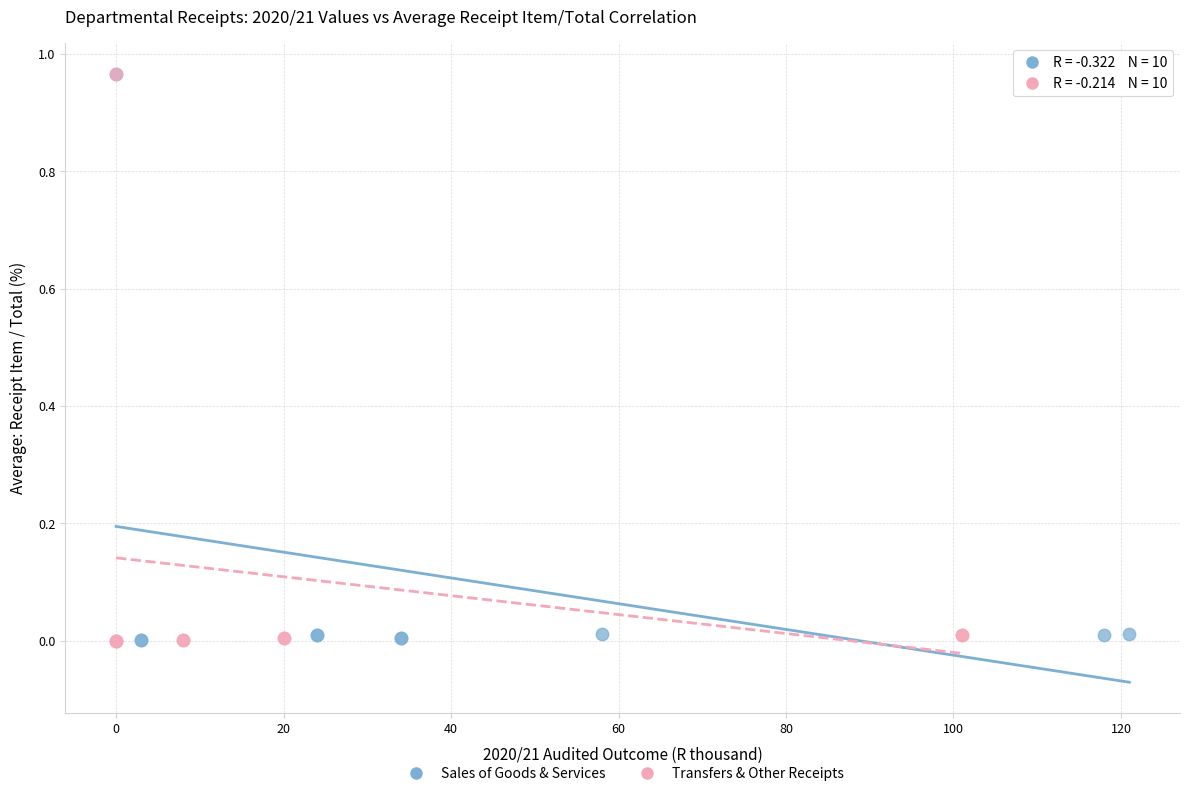

What are all the series names shown in the legend?

Sales of Goods & Services, Transfers & Other Receipts